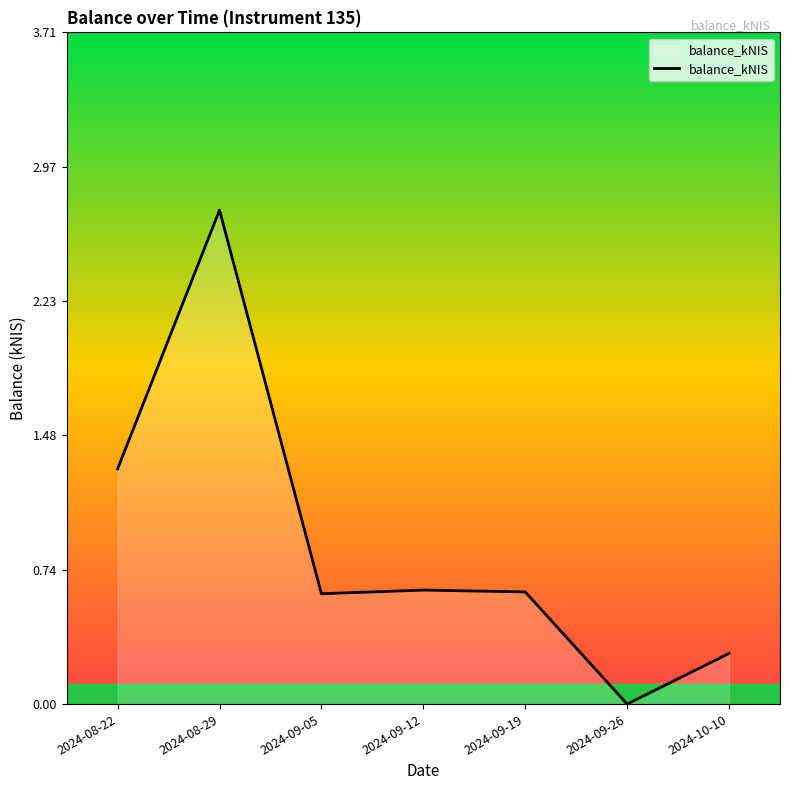

At which category does the chart reach its minimum across all series?

2024-09-26